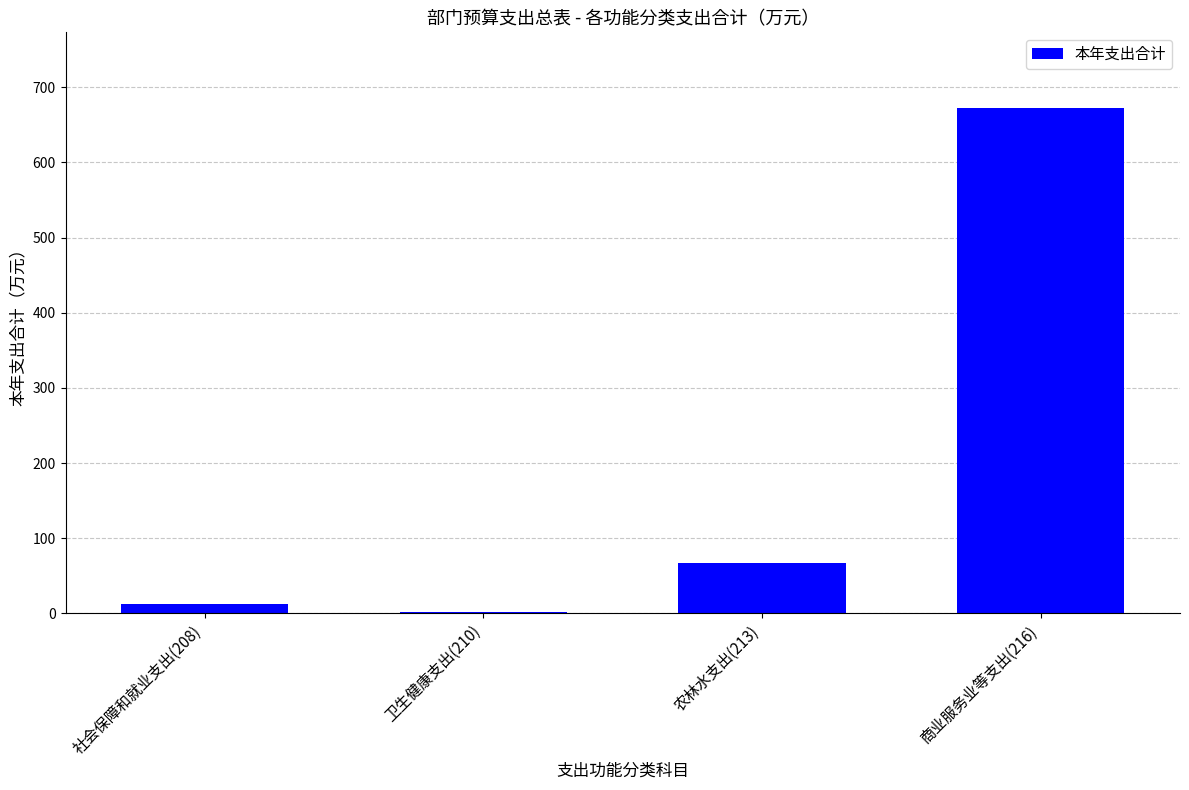

Between 农林水支出(213) and 卫生健康支出(210), which is larger?

农林水支出(213)